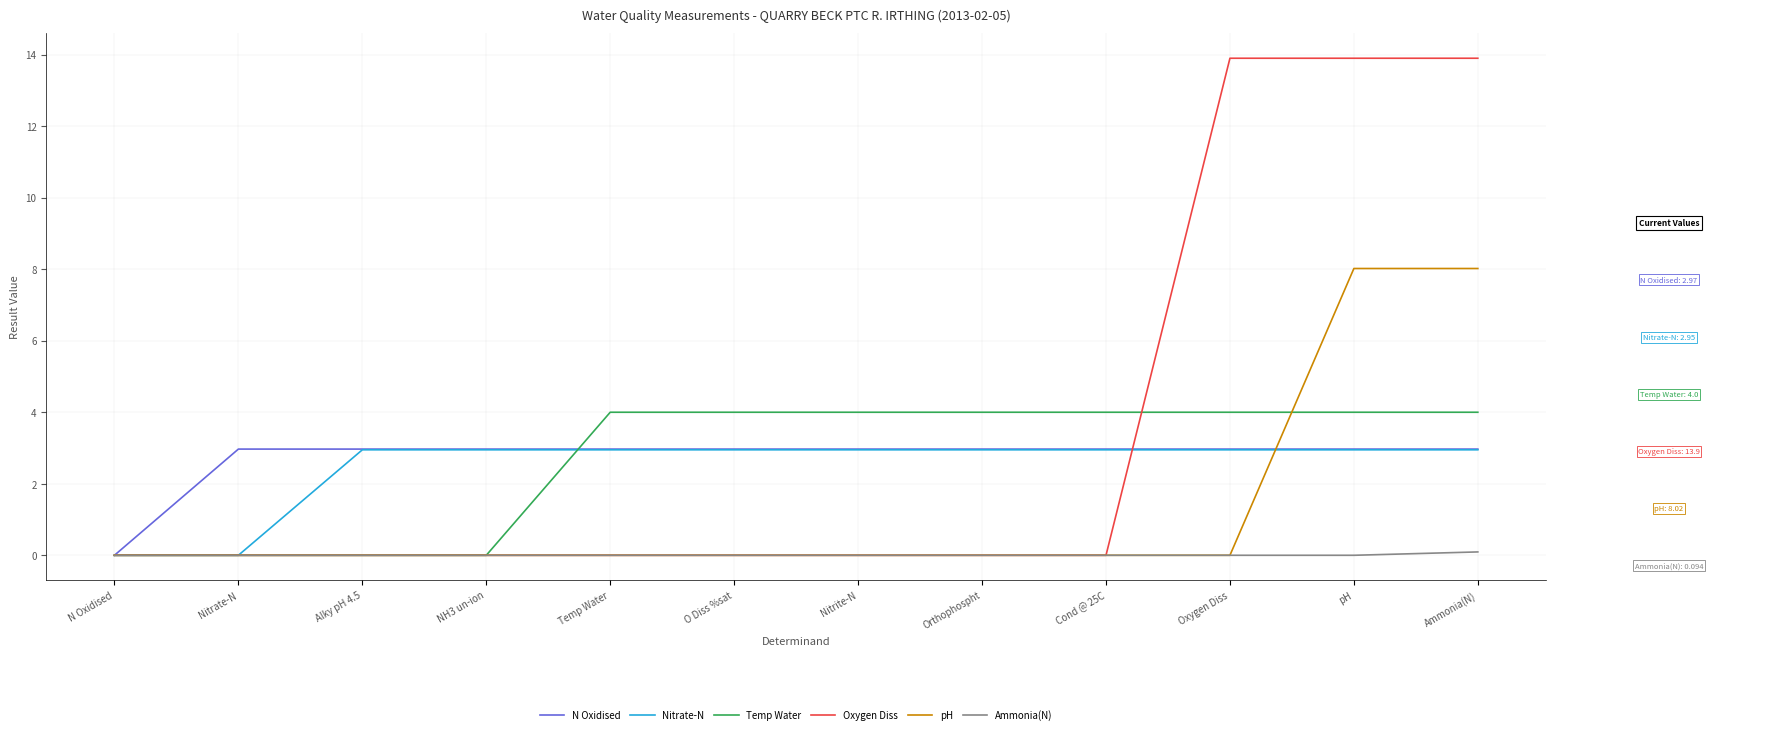

Reading left to right, transcribe all the data shown in this chart.

N Oxidised: N Oxidised=0.0	Nitrate-N=3.0	Alky pH 4.5=3.0	NH3 un-ion=3.0	Temp Water=3.0	O Diss %sat=3.0	Nitrite-N=3.0	Orthophospht=3.0	Cond @ 25C=3.0	Oxygen Diss=3.0	pH=3.0	Ammonia(N)=3.0
Nitrate-N: N Oxidised=0.0	Nitrate-N=0.0	Alky pH 4.5=3.0	NH3 un-ion=3.0	Temp Water=3.0	O Diss %sat=3.0	Nitrite-N=3.0	Orthophospht=3.0	Cond @ 25C=3.0	Oxygen Diss=3.0	pH=3.0	Ammonia(N)=3.0
Temp Water: N Oxidised=0.0	Nitrate-N=0.0	Alky pH 4.5=0.0	NH3 un-ion=0.0	Temp Water=4.0	O Diss %sat=4.0	Nitrite-N=4.0	Orthophospht=4.0	Cond @ 25C=4.0	Oxygen Diss=4.0	pH=4.0	Ammonia(N)=4.0
Oxygen Diss: N Oxidised=0.0	Nitrate-N=0.0	Alky pH 4.5=0.0	NH3 un-ion=0.0	Temp Water=0.0	O Diss %sat=0.0	Nitrite-N=0.0	Orthophospht=0.0	Cond @ 25C=0.0	Oxygen Diss=13.9	pH=13.9	Ammonia(N)=13.9
pH: N Oxidised=0.0	Nitrate-N=0.0	Alky pH 4.5=0.0	NH3 un-ion=0.0	Temp Water=0.0	O Diss %sat=0.0	Nitrite-N=0.0	Orthophospht=0.0	Cond @ 25C=0.0	Oxygen Diss=0.0	pH=8.0	Ammonia(N)=8.0
Ammonia(N): N Oxidised=0.0	Nitrate-N=0.0	Alky pH 4.5=0.0	NH3 un-ion=0.0	Temp Water=0.0	O Diss %sat=0.0	Nitrite-N=0.0	Orthophospht=0.0	Cond @ 25C=0.0	Oxygen Diss=0.0	pH=0.0	Ammonia(N)=0.1